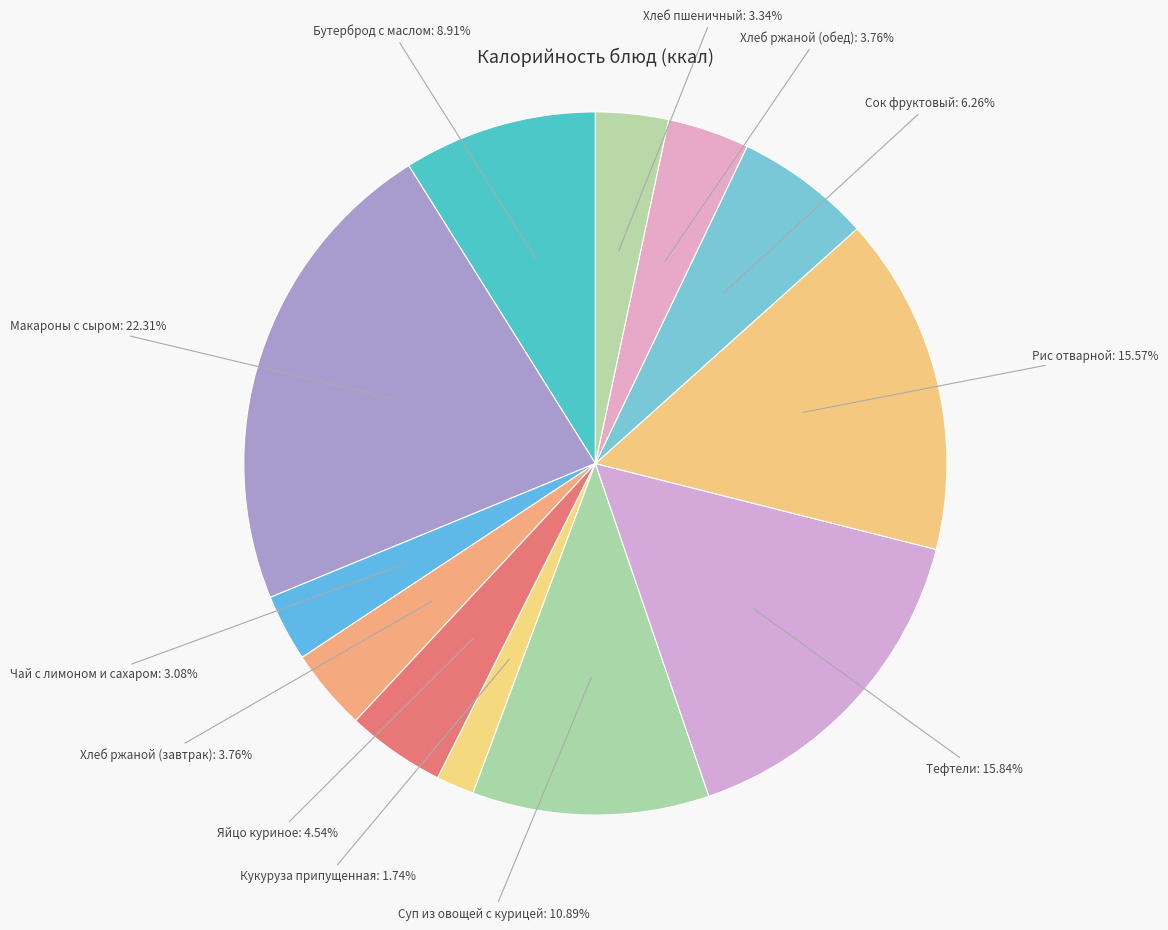

To the nearest percent, what is the difference between the largest and smallest slice percentages?

21%